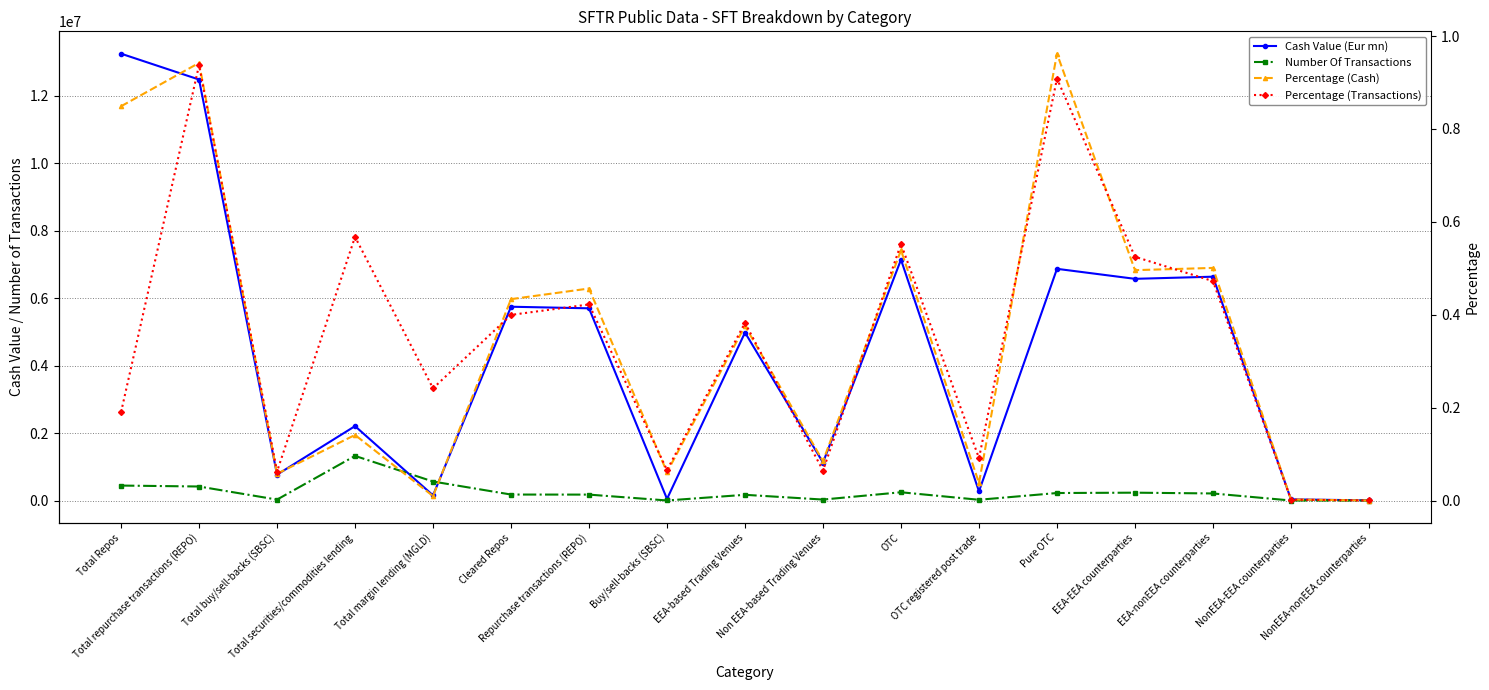

True or false: Number Of Transactions and Percentage (Transactions) intersect in this chart.

False